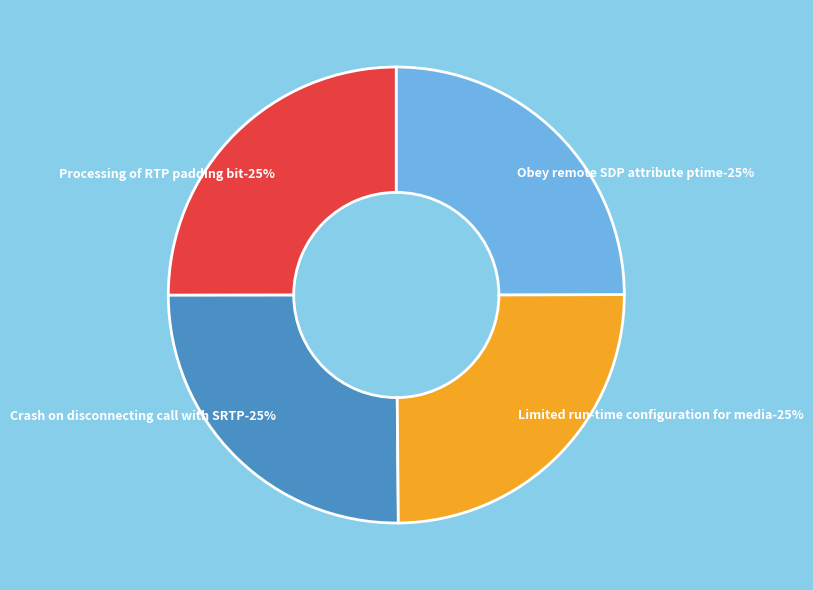

Is it true that Limited run-time configuration for media is 25% of the pie?

True